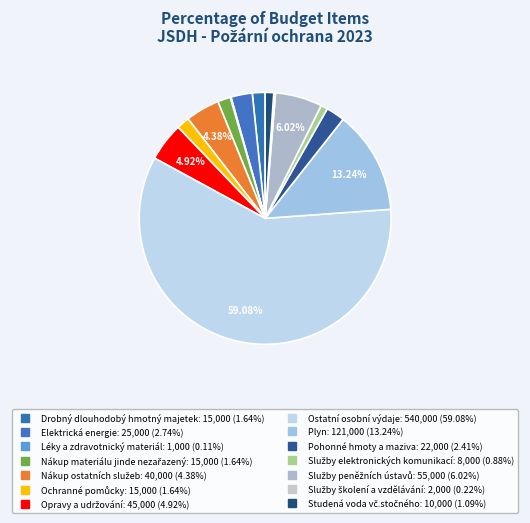

Which category accounts for the majority?

Ostatní osobní výdaje